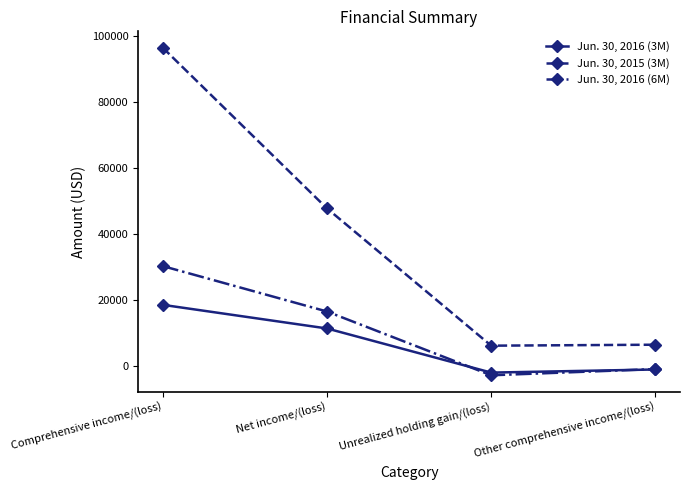

What is the minimum value shown in the chart?

-2774